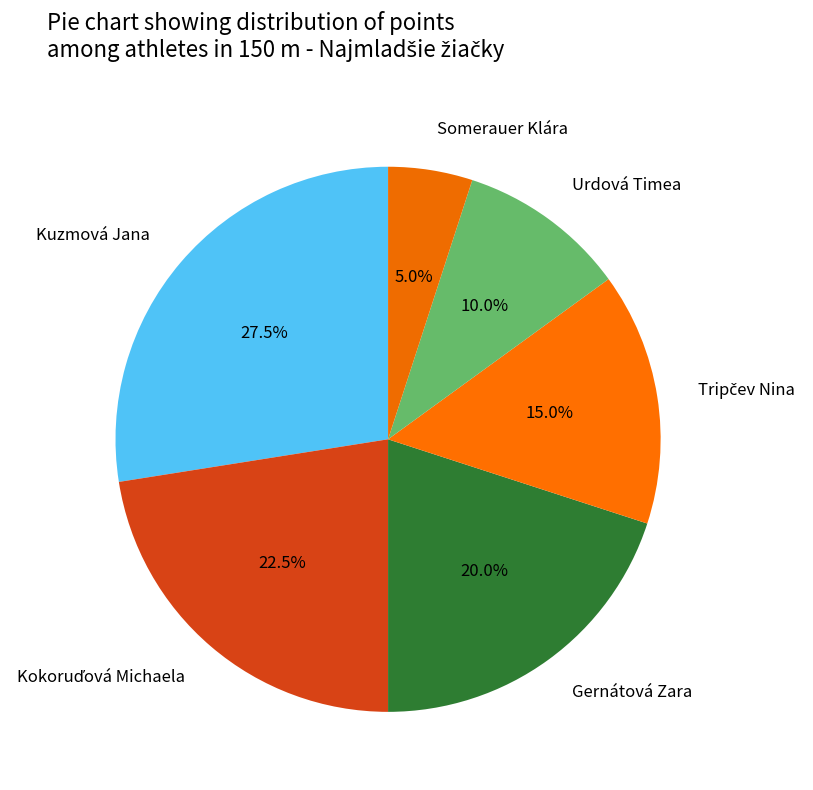

How many segments does this pie chart have?

6